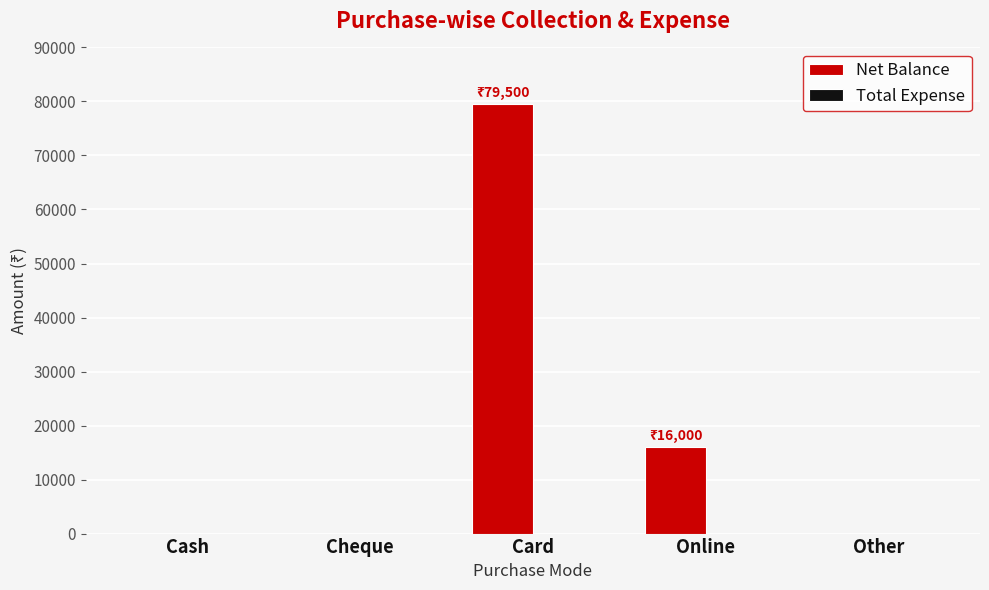

Between Cash and Card, which is larger?

Card